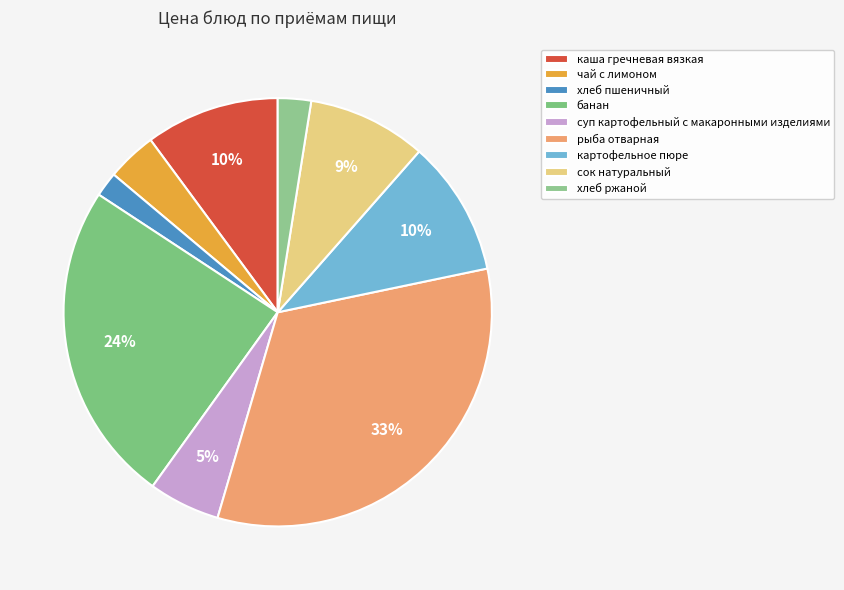

Does сок натуральный represent more than half of the total?

No